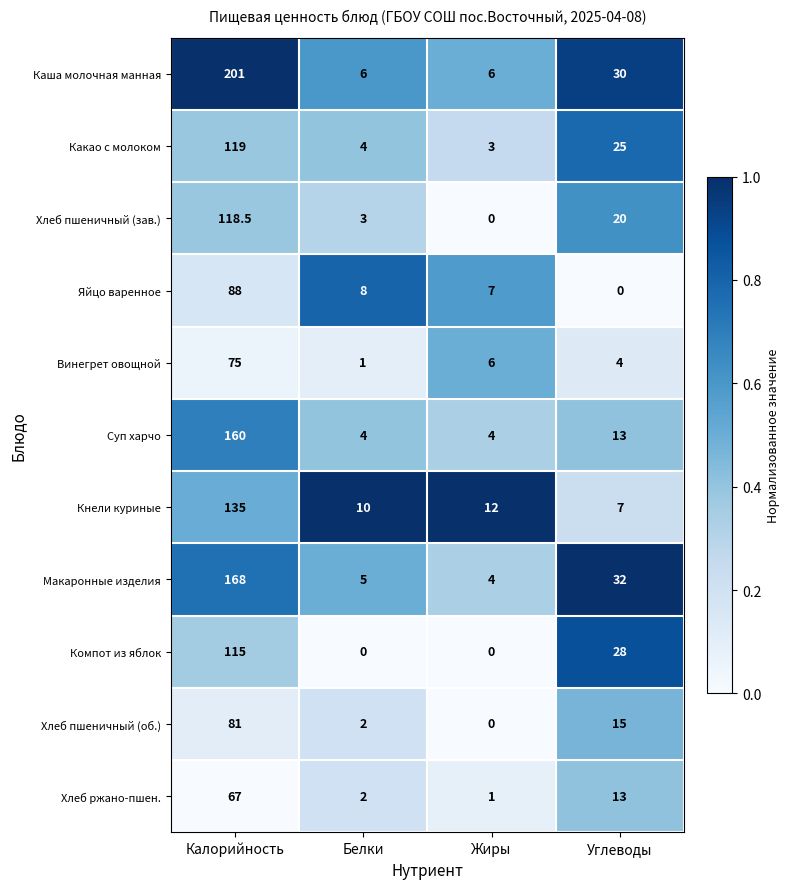

What is the total value across all series at Белки?

45.0